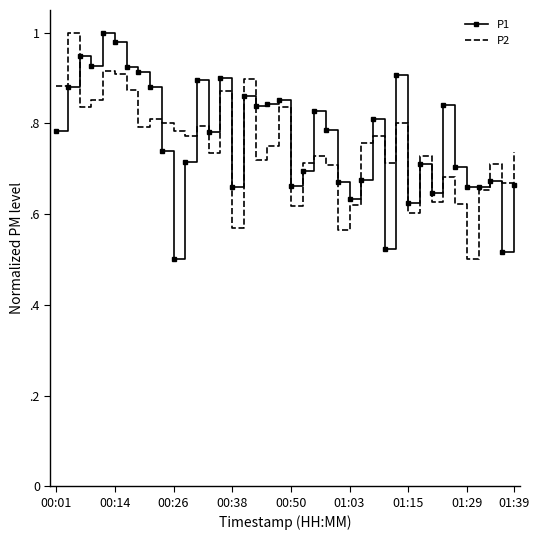

Reading right to left, list all the values displayed in this chart.

P1: 0.7	0.5	0.7	0.7	0.7	0.7	0.8	0.6	0.7	0.6	0.9	0.5	0.8	0.7	0.6	0.7	0.8	0.8	0.7	0.7	0.9	0.8	0.8	0.9	0.7	0.9	0.8	0.9	0.7	0.5	0.7	0.9	0.9	0.9	1.0	1.0	0.9	0.9	0.9	0.8
P2: 0.7	0.7	0.7	0.7	0.5	0.6	0.7	0.6	0.7	0.6	0.8	0.7	0.8	0.8	0.6	0.6	0.7	0.7	0.7	0.6	0.8	0.7	0.7	0.9	0.6	0.9	0.7	0.8	0.8	0.8	0.8	0.8	0.8	0.9	0.9	0.9	0.9	0.8	1.0	0.9